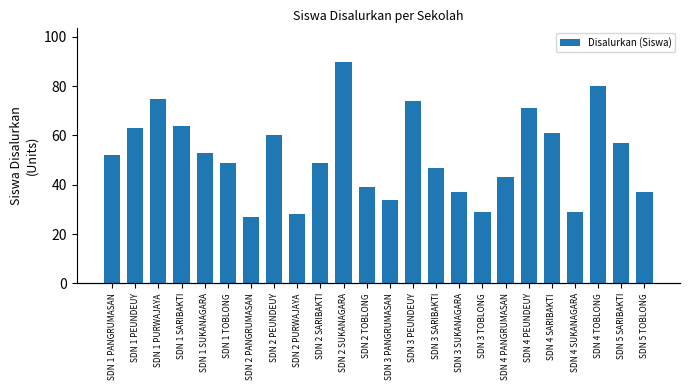

The chart shows a value of 61 at SDN 4 SARIBAKTI. True or false?

True